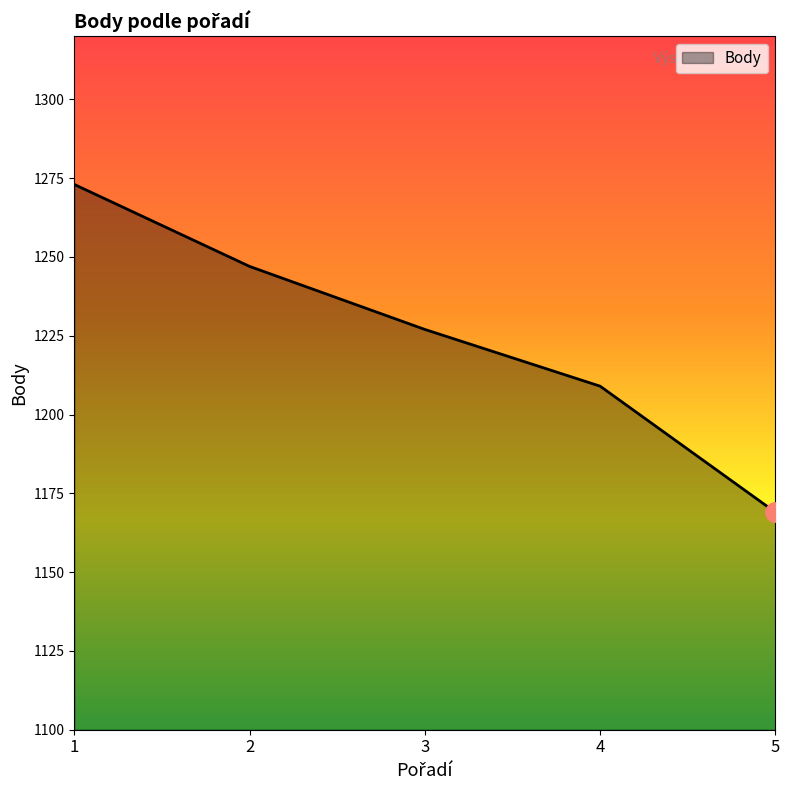

What is the minimum value shown in the chart?

1169